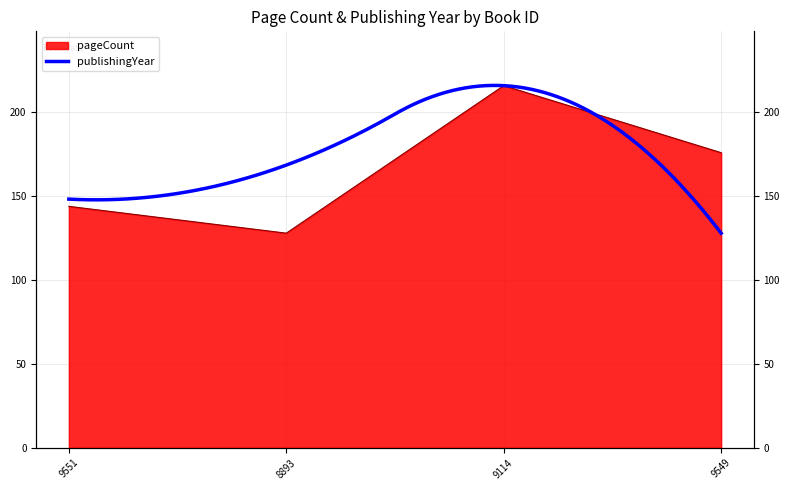

The chart shows a value of 176 at 9549. True or false?

True